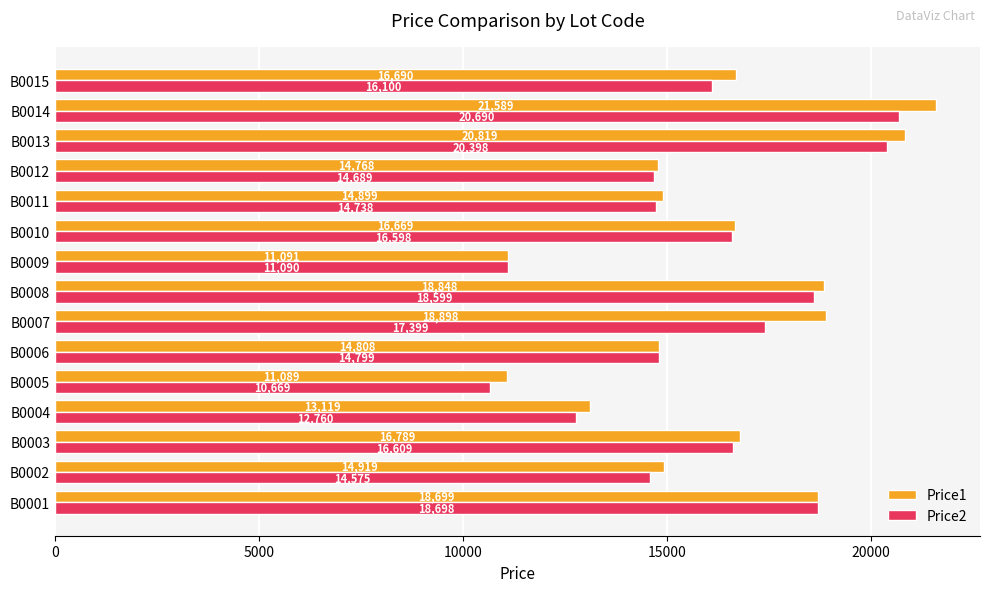

Is the value of Price2 at B0012 greater than the value of Price1 at B0010?

No